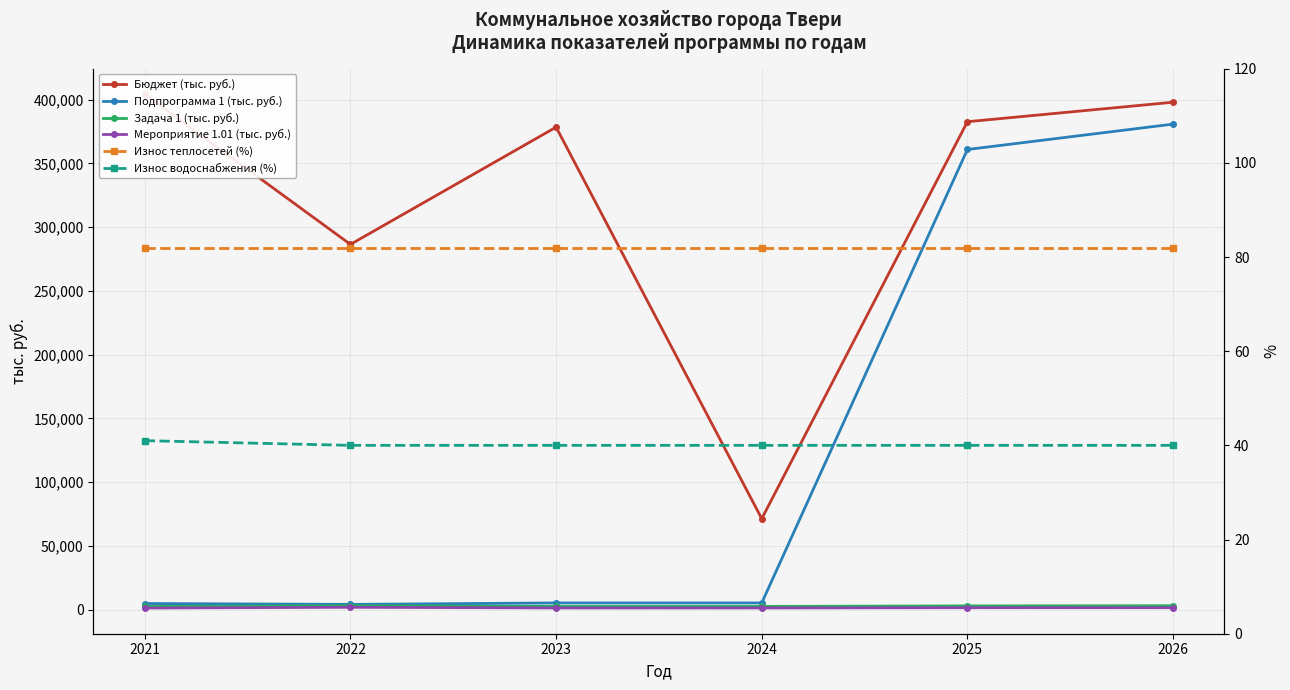

Where is the first local maximum for Бюджет (тыс. руб.)?

2023